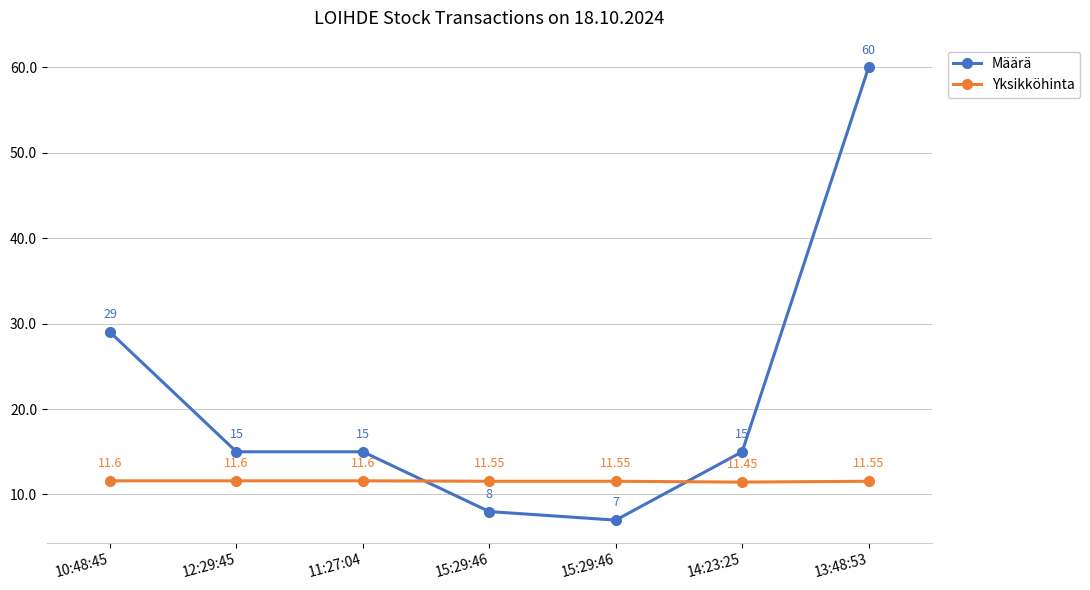

What are all the series names shown in the legend?

Määrä, Yksikköhinta